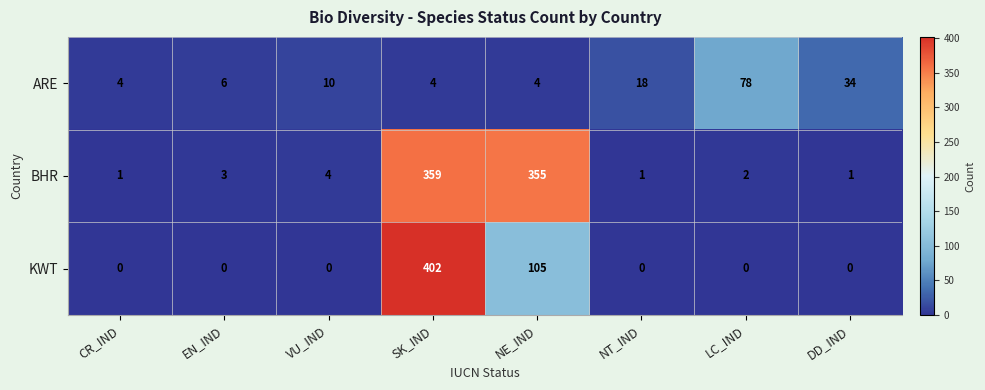

What is the lowest value of the ARE series?

4